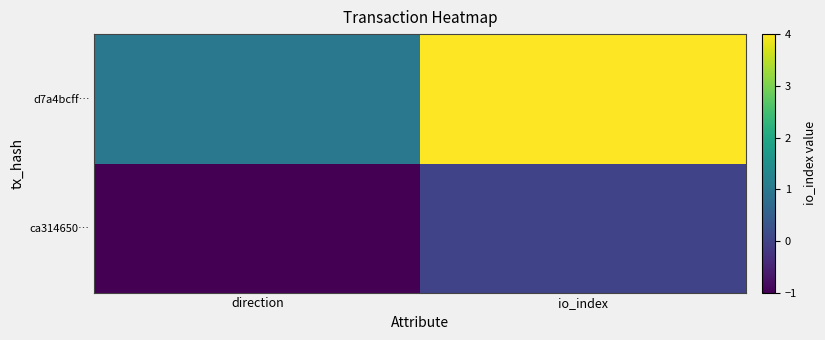

Reading right to left, list all the values displayed in this chart.

ca314650…: io_index=0	direction=-1
d7a4bcff…: io_index=4	direction=1